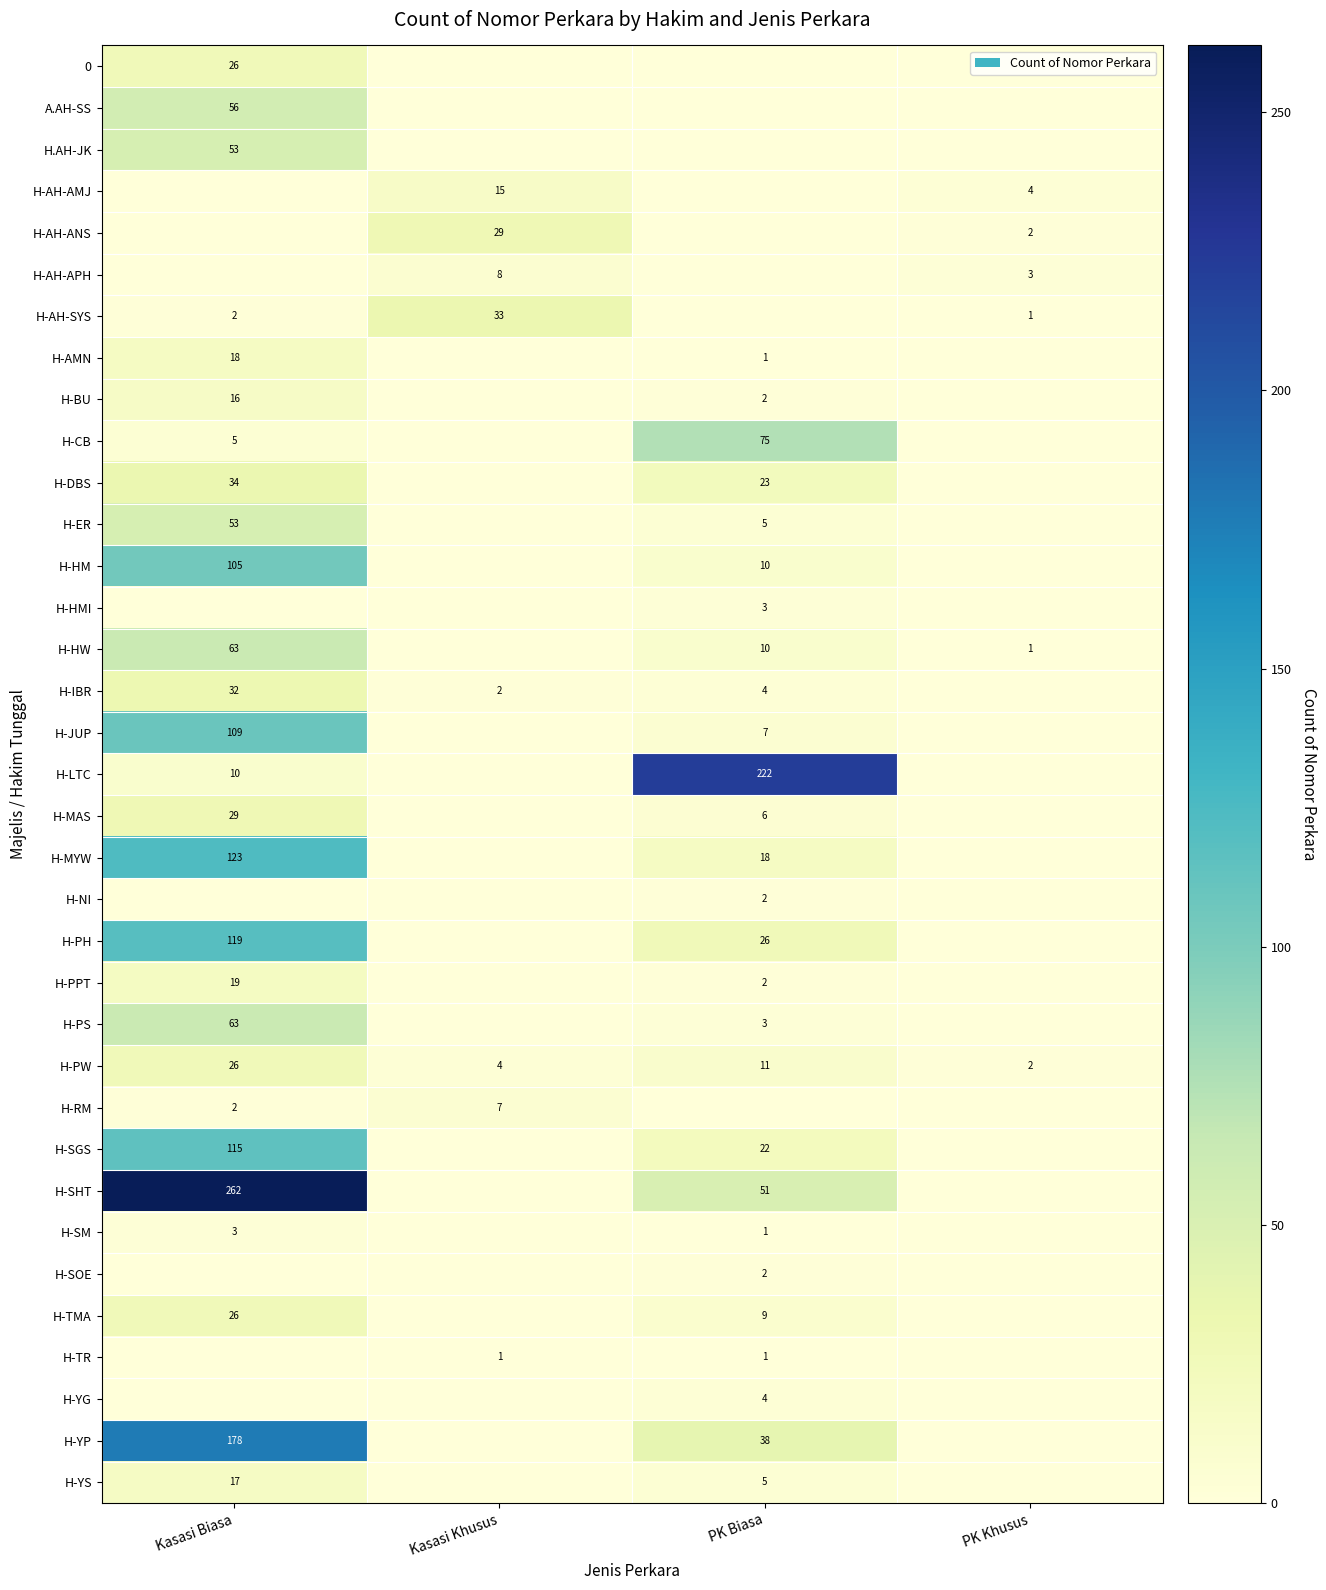

The value of H-SHT at Kasasi Biasa is 394. True or false?

False